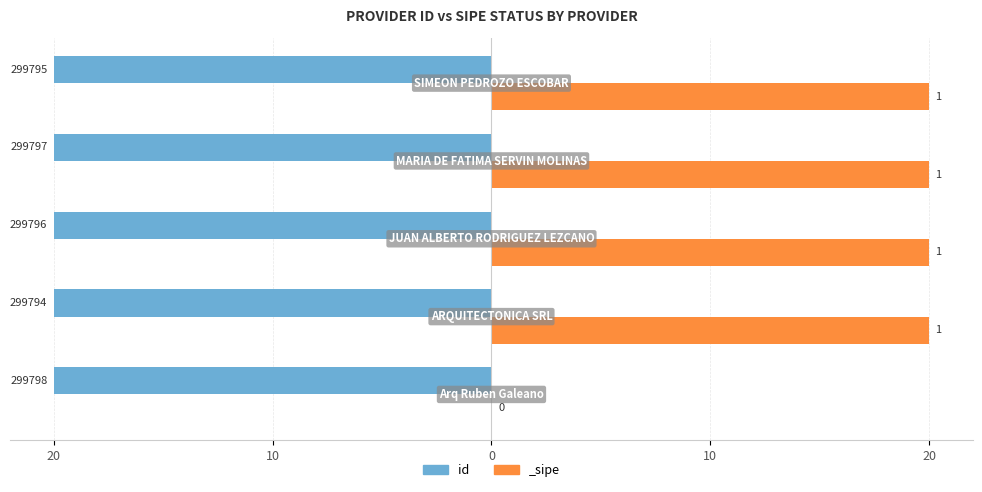

Is it true that the value at 20 is -9.2?

False